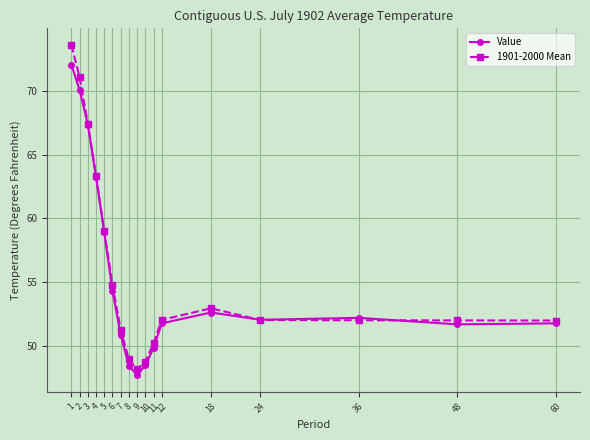

Rank the series by their maximum value, from highest to lowest.

1901-2000 Mean, Value